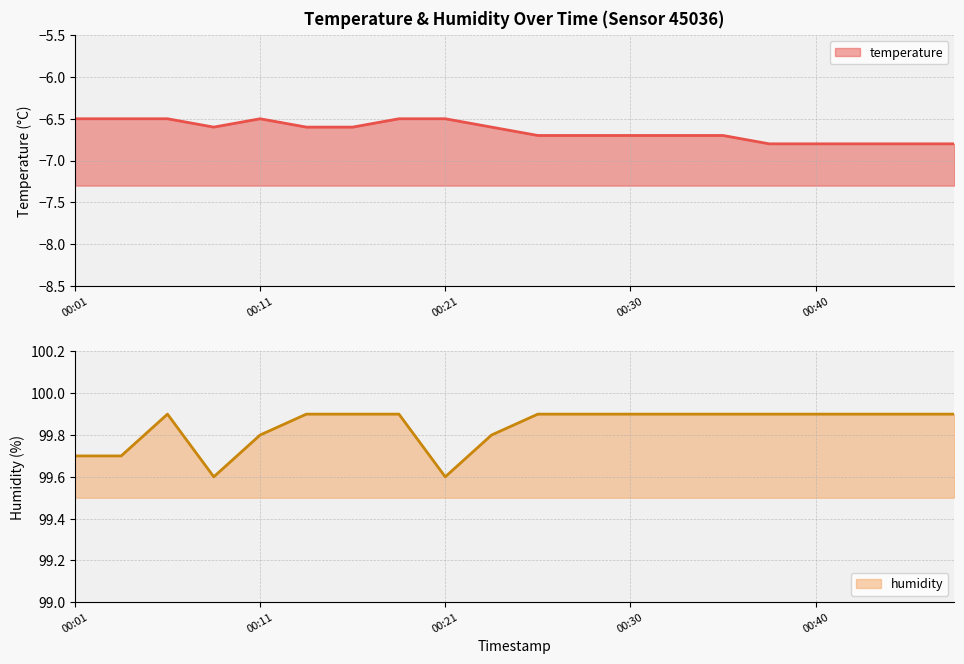

Read the humidity value at 00:35.

99.9